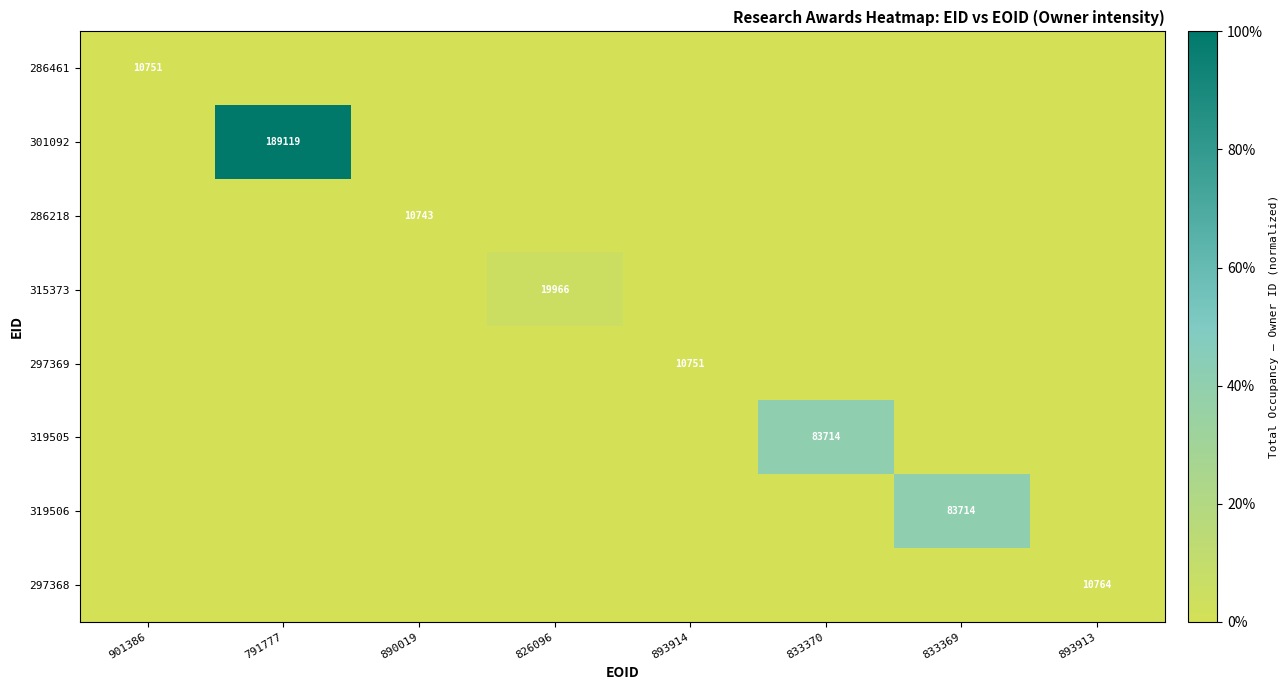

True or false: 301092 has a value of 57399 at 791777.

False